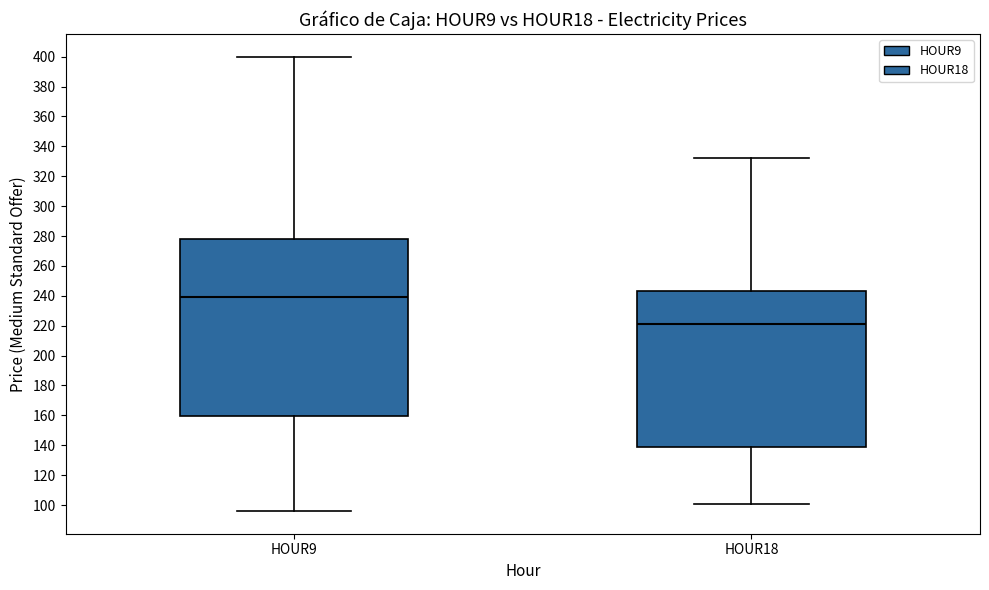

Where does the upper whisker of the box for HOUR18 end on the y-axis? The values are not printed on the chart, so give them approximately, as read against the axis.

332